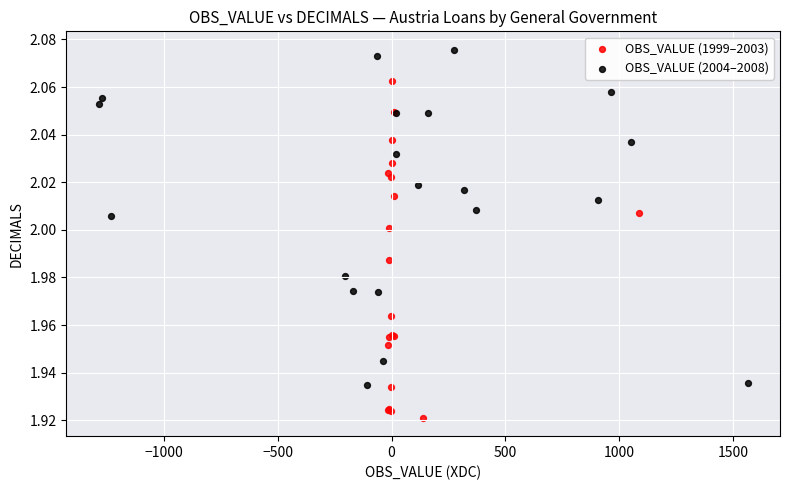

Which series reaches the minimum Y coordinate?

OBS_VALUE (1999–2003)